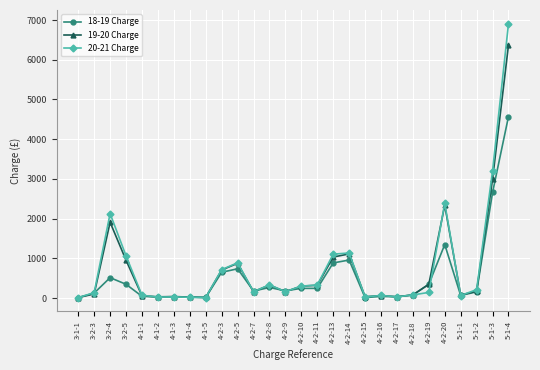

Which series has the widest spread of values?

20-21 Charge